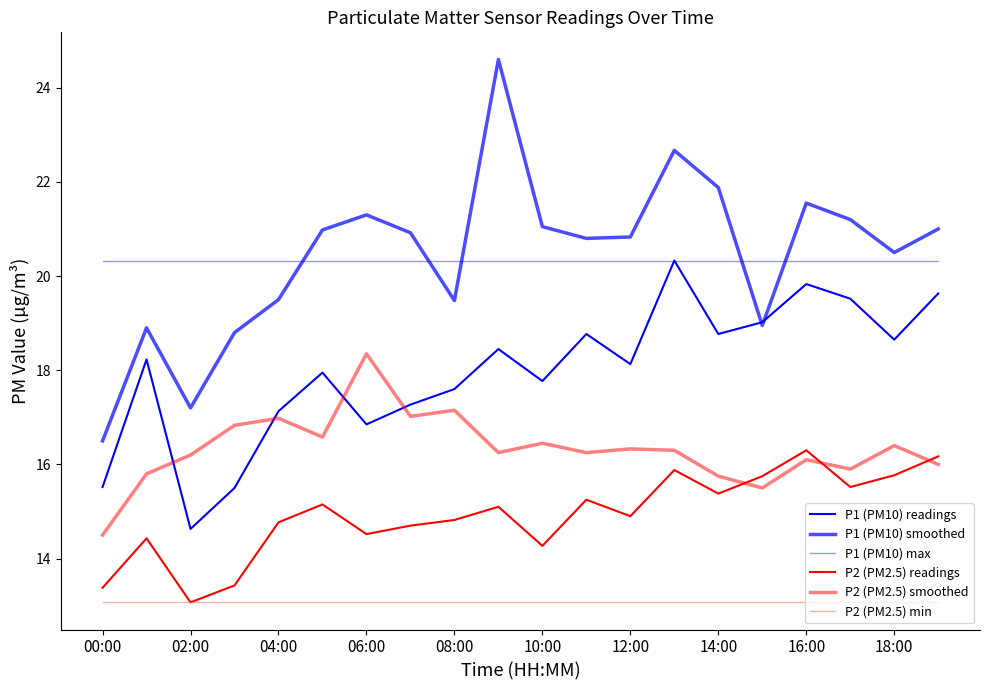

True or false: P2 (PM2.5) smoothed and P1 (PM10) smoothed cross at least once.

False